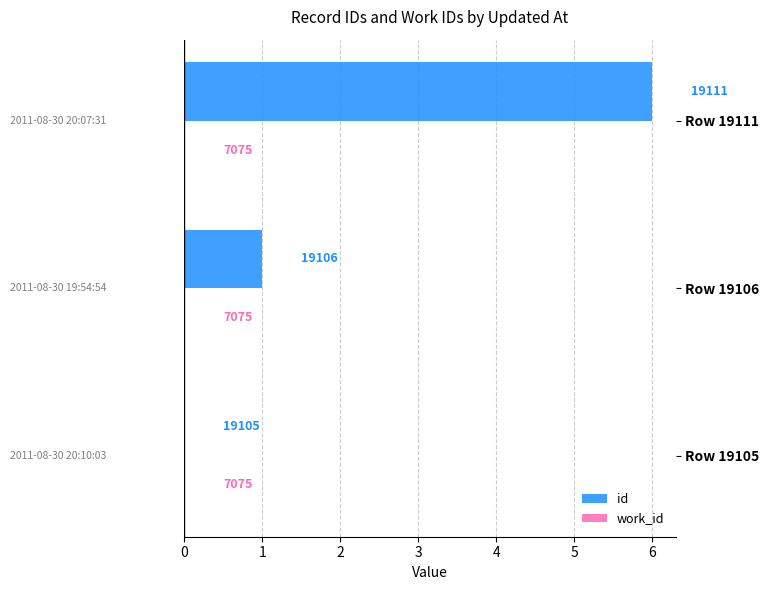

Are the bars horizontal?

Yes